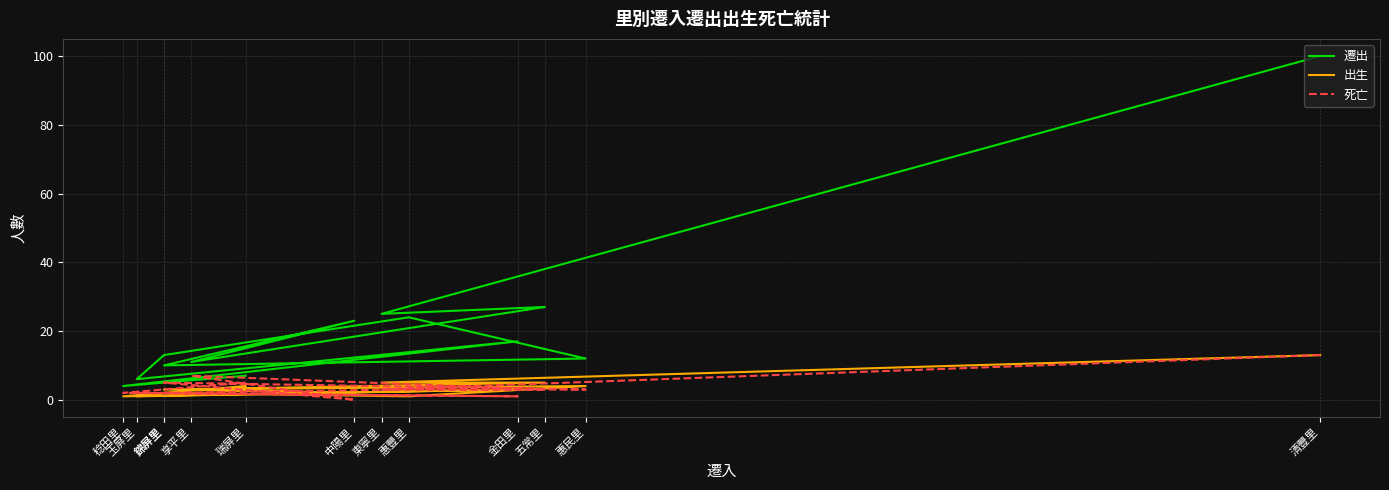

How many lines are shown in the chart?

3